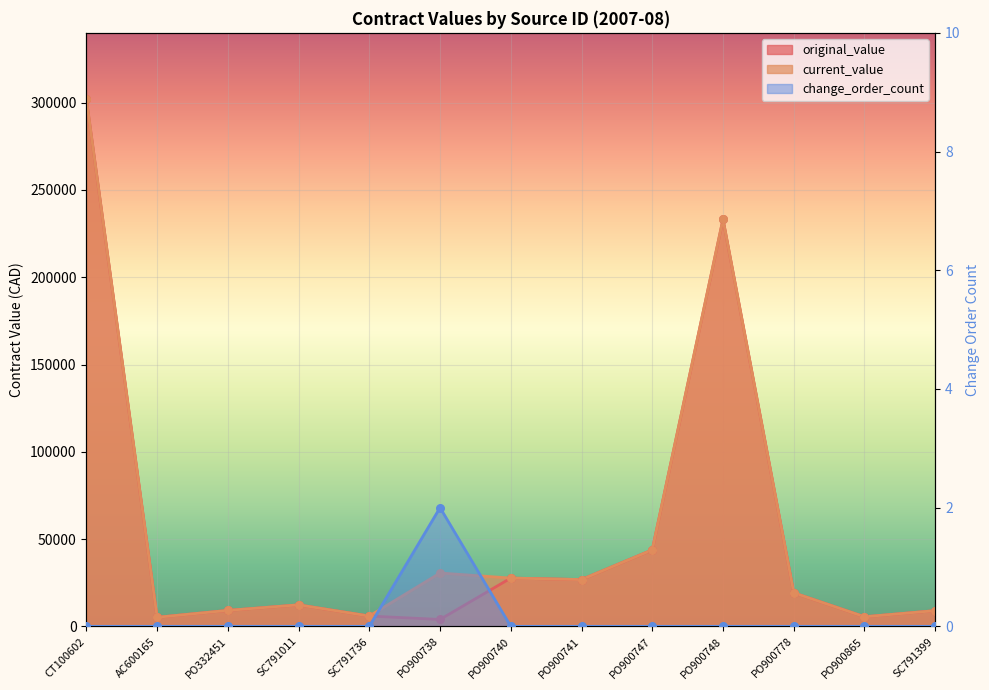

Which series reaches the maximum Y coordinate?

original_value